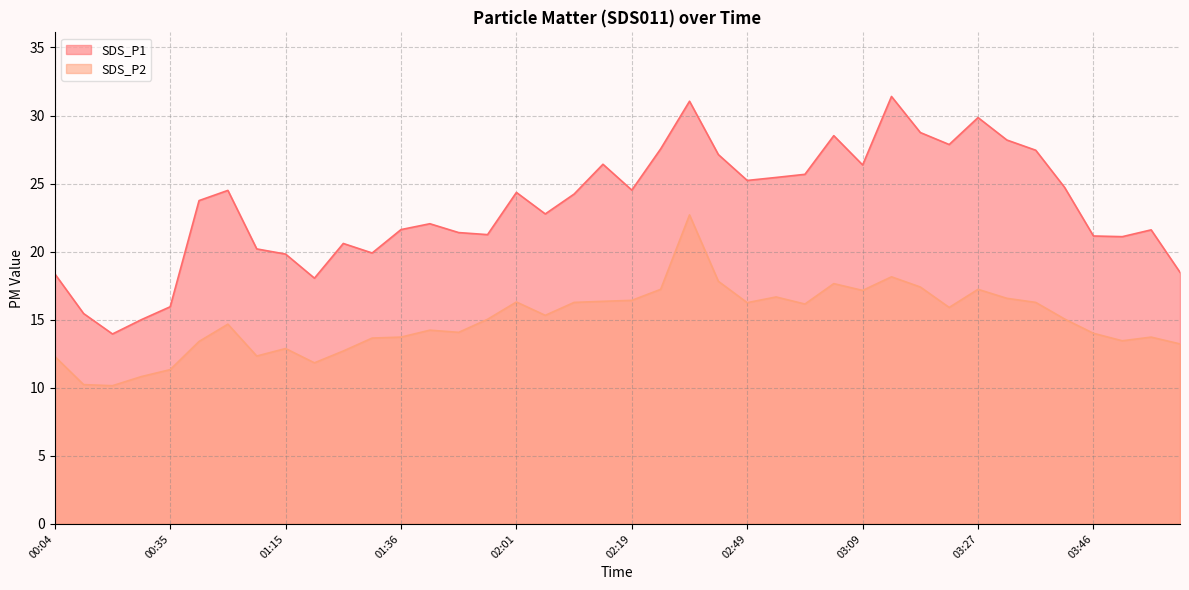

True or false: SDS_P1 and SDS_P2 cross at least once.

False